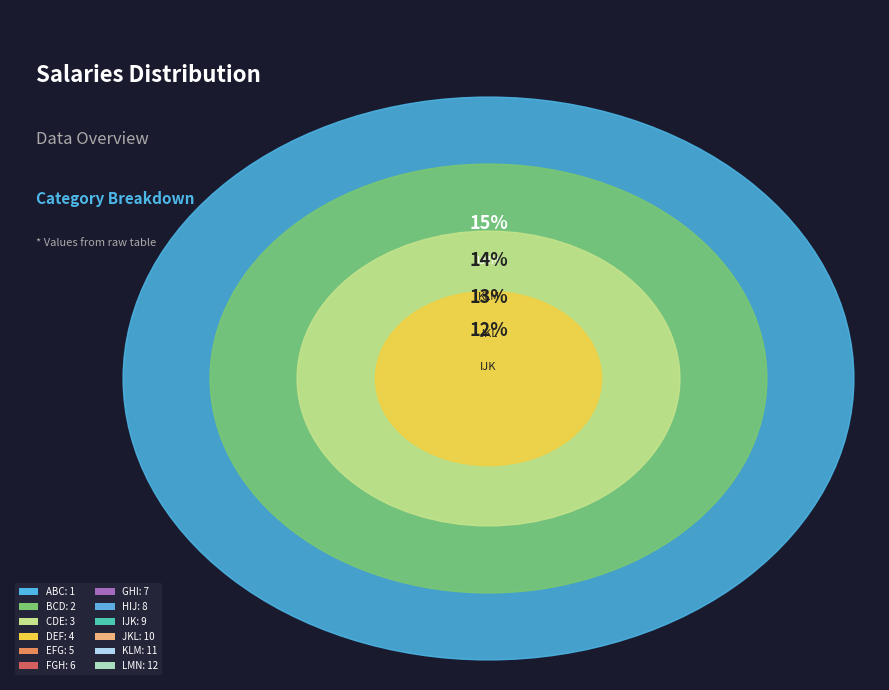

Is it true that IJK is 2% of the pie?

False